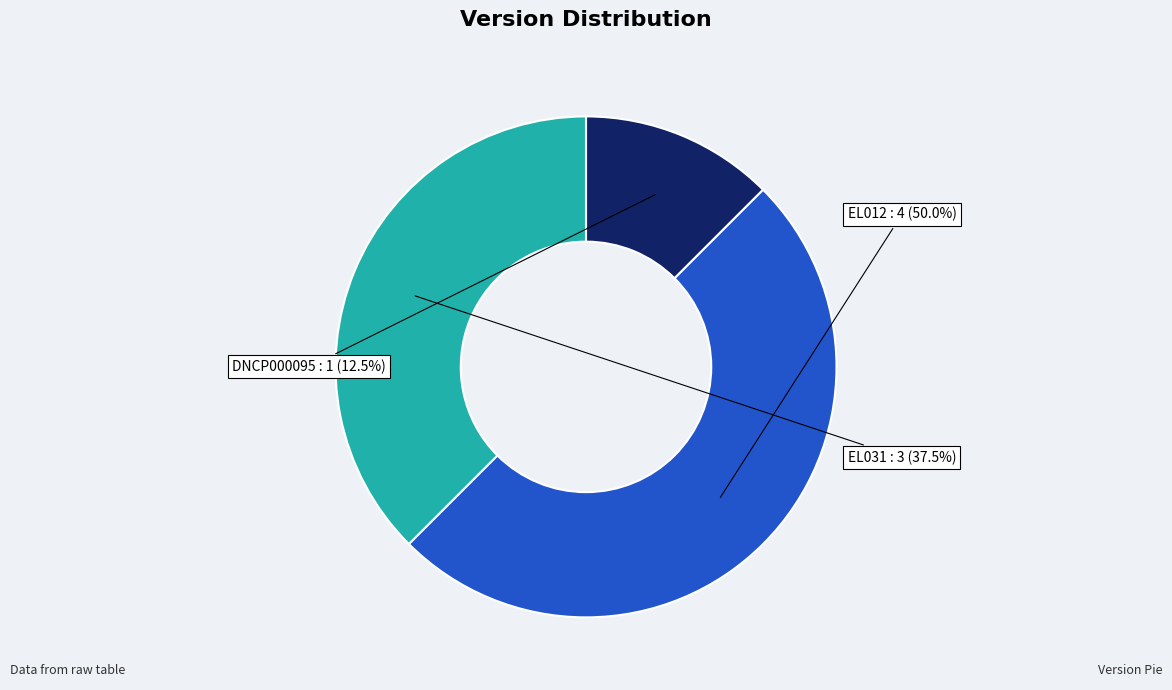

What is the largest slice in the pie chart?

EL012